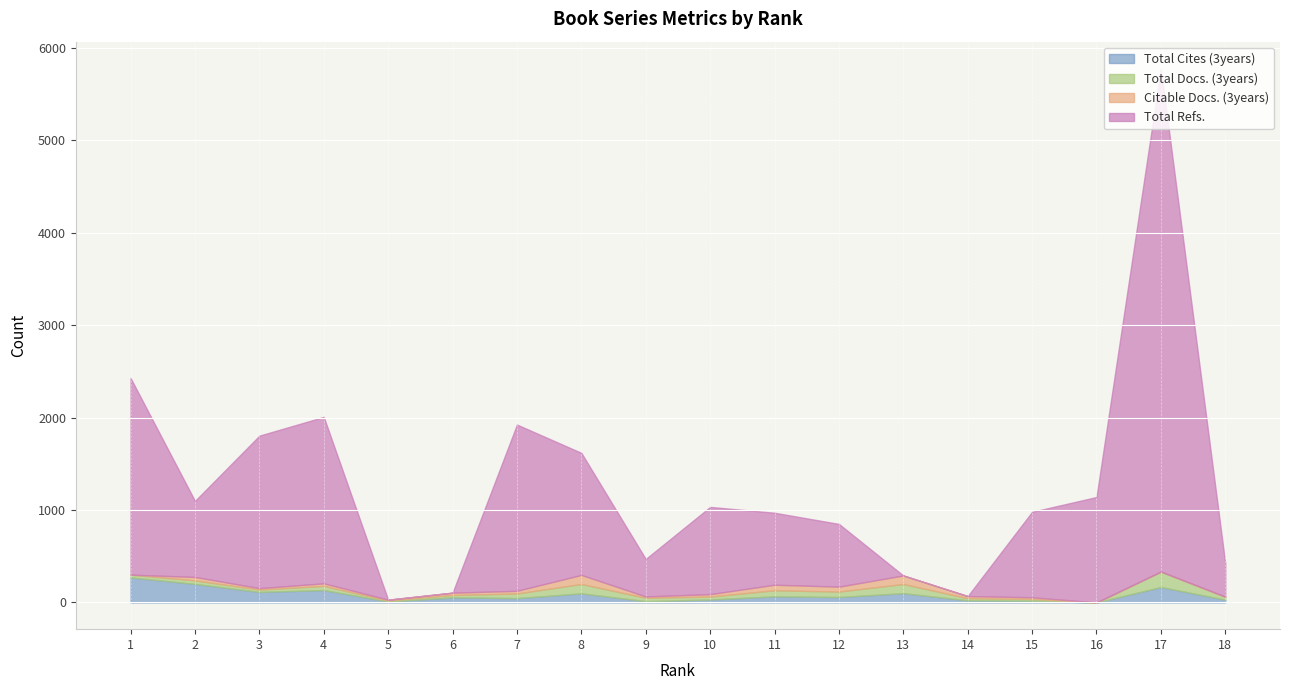

What is the total value across all series at 10?

1034